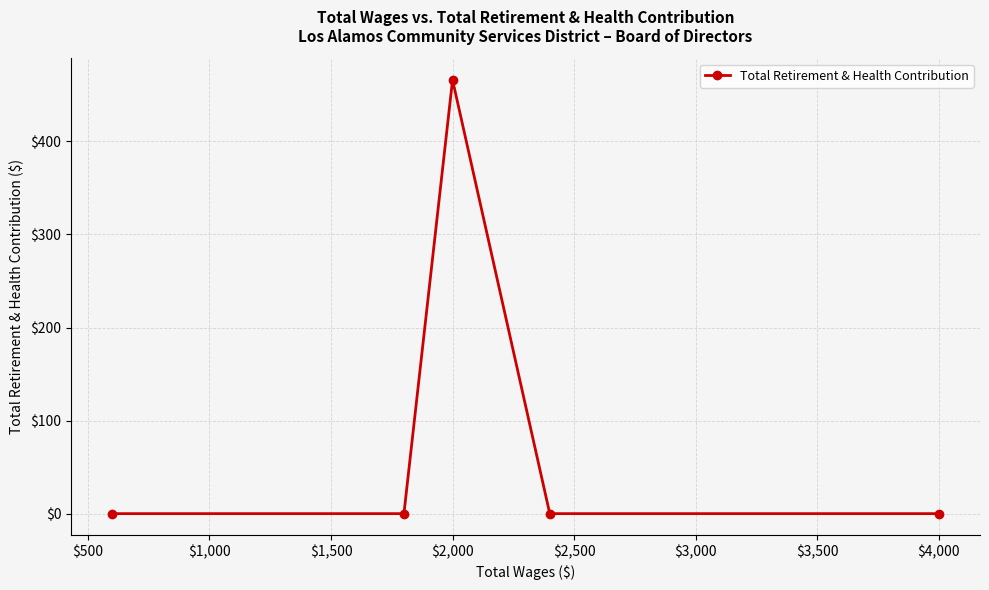

Reading left to right, list all the values displayed in this chart.

0	0	466	0	0